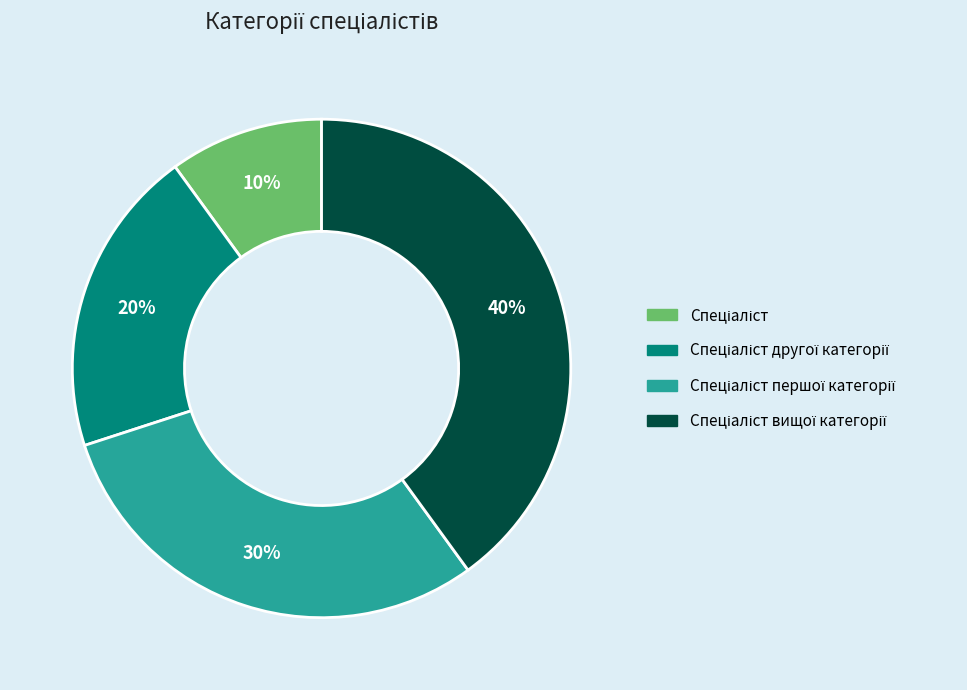

To the nearest percent, what is the average slice percentage?

25%